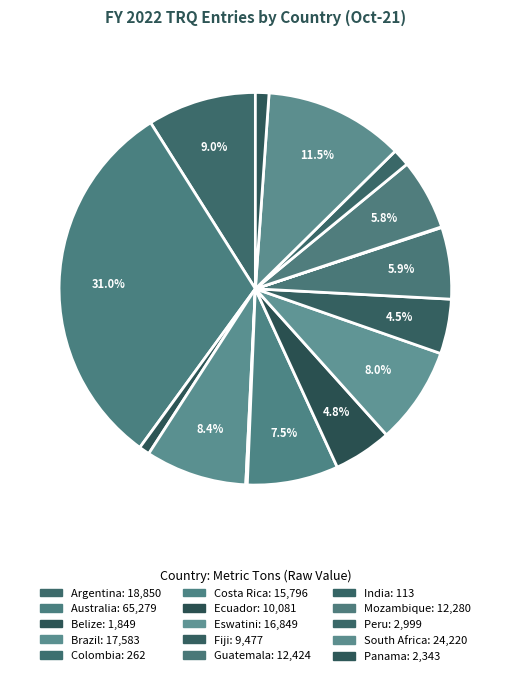

Is there a majority slice in this chart?

No